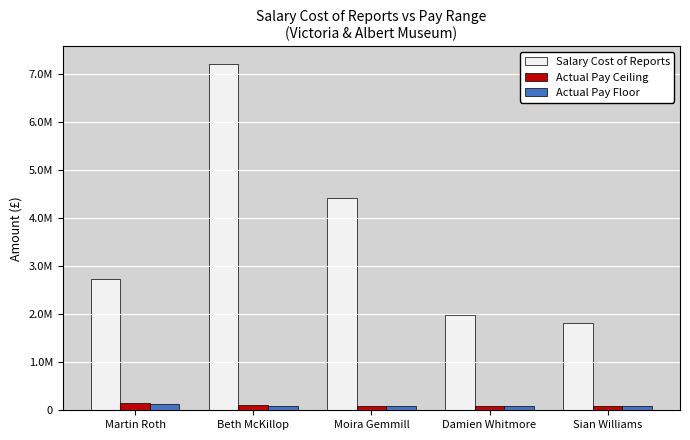

List the labels in order of Salary Cost of Reports value, smallest first.

Sian Williams, Damien Whitmore, Martin Roth, Moira Gemmill, Beth McKillop